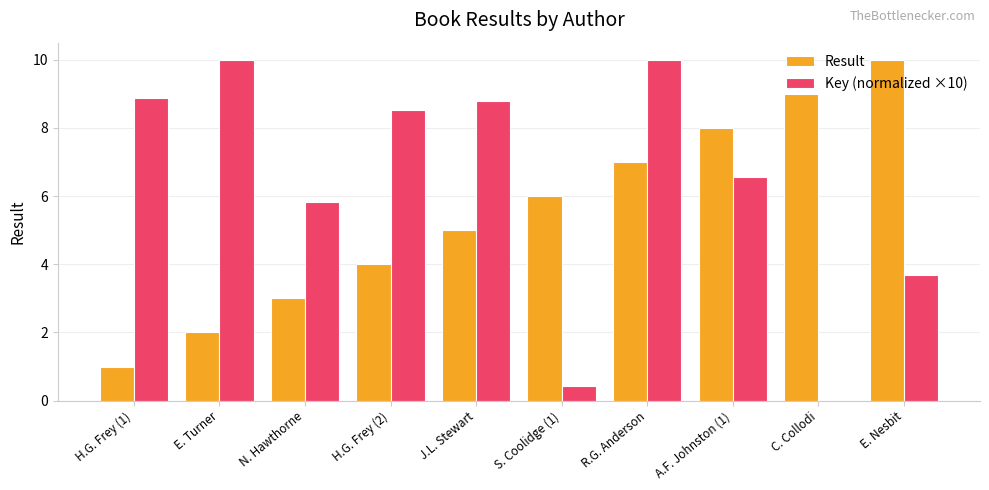

Between N. Hawthorne and R.G. Anderson, which series saw the biggest shift?

Key (normalized ×10)